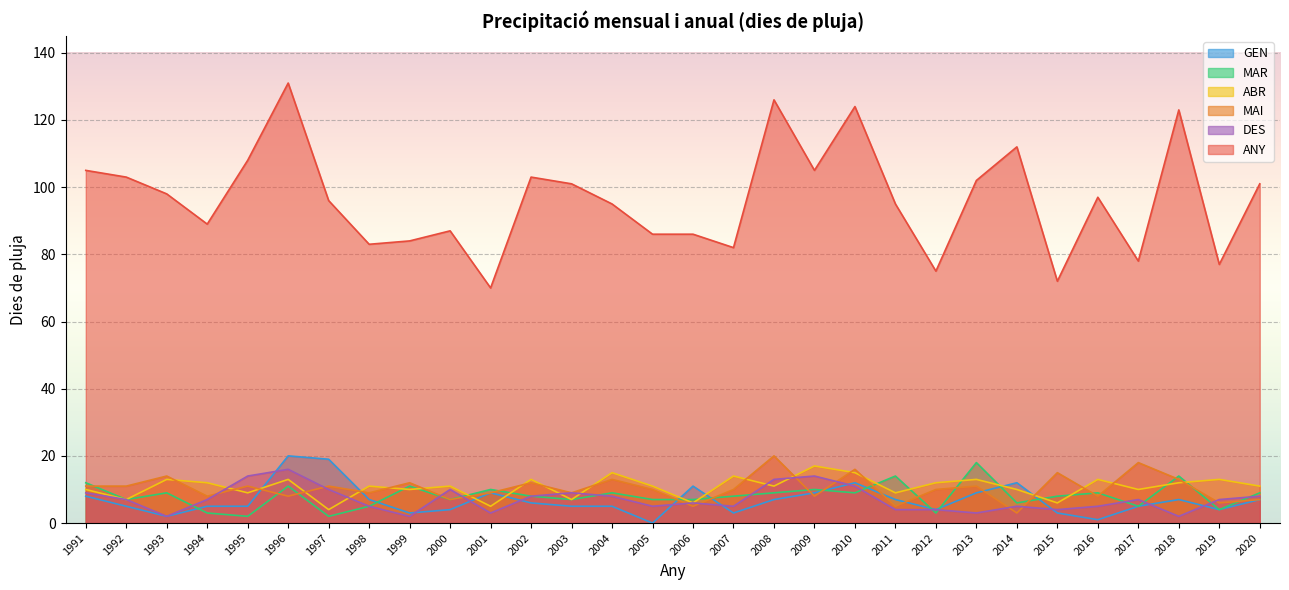

The ABR series shows 17 at 2014. True or false?

False